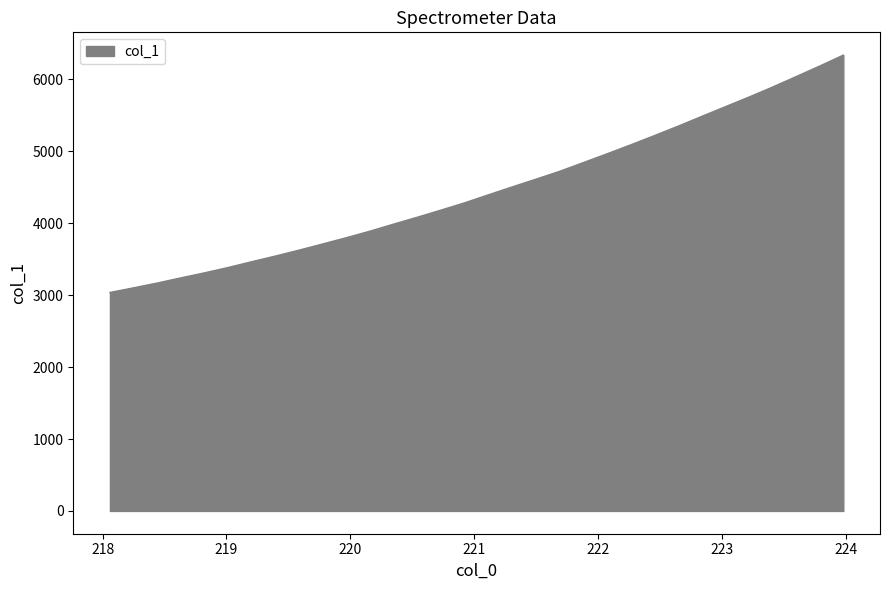

What is the greatest value displayed?

6338.5